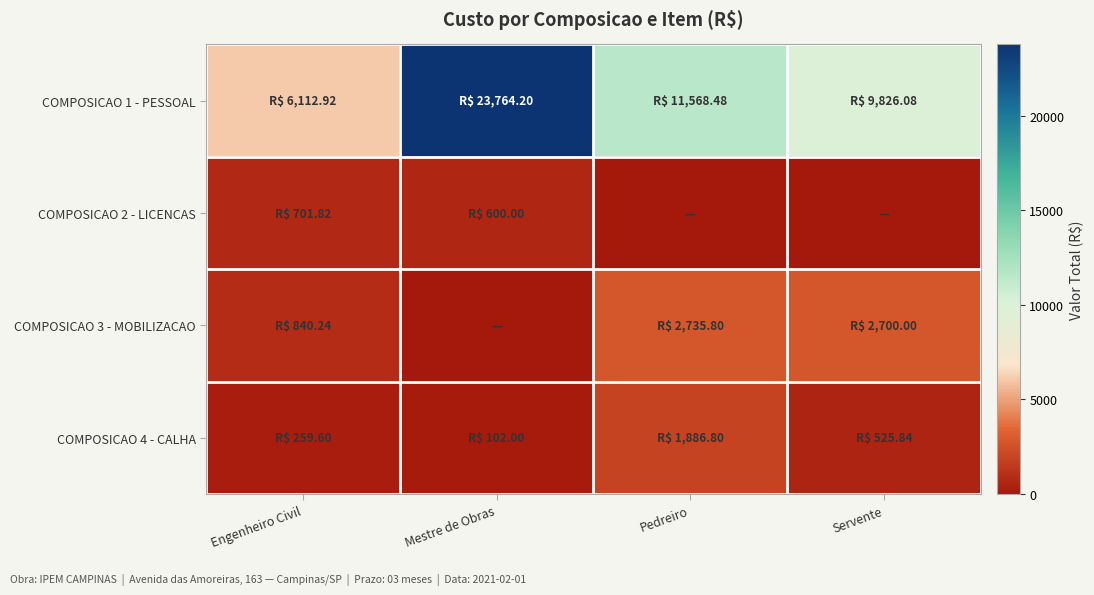

Reading left to right, transcribe all the data shown in this chart.

COMPOSICAO 1 - PESSOAL: Engenheiro Civil=6112.9	Mestre de Obras=23764.2	Pedreiro=11568.5	Servente=9826.1
COMPOSICAO 2 - LICENCAS: Engenheiro Civil=701.8	Mestre de Obras=600.0	Pedreiro=0.0	Servente=0.0
COMPOSICAO 3 - MOBILIZACAO: Engenheiro Civil=840.2	Mestre de Obras=0.0	Pedreiro=2735.8	Servente=2700.0
COMPOSICAO 4 - CALHA: Engenheiro Civil=259.6	Mestre de Obras=102.0	Pedreiro=1886.8	Servente=525.8